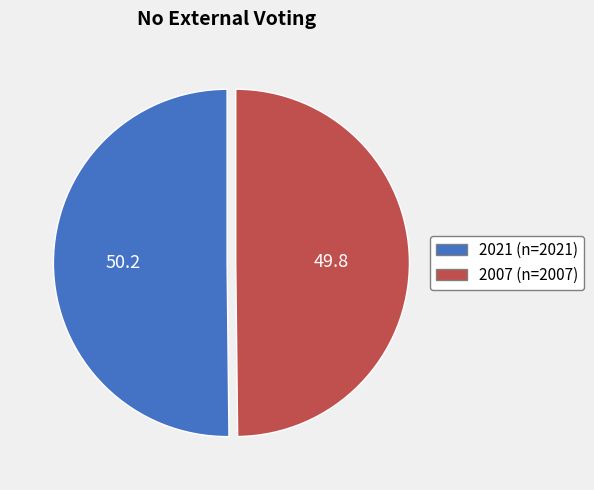

How many slices are in this pie chart?

2